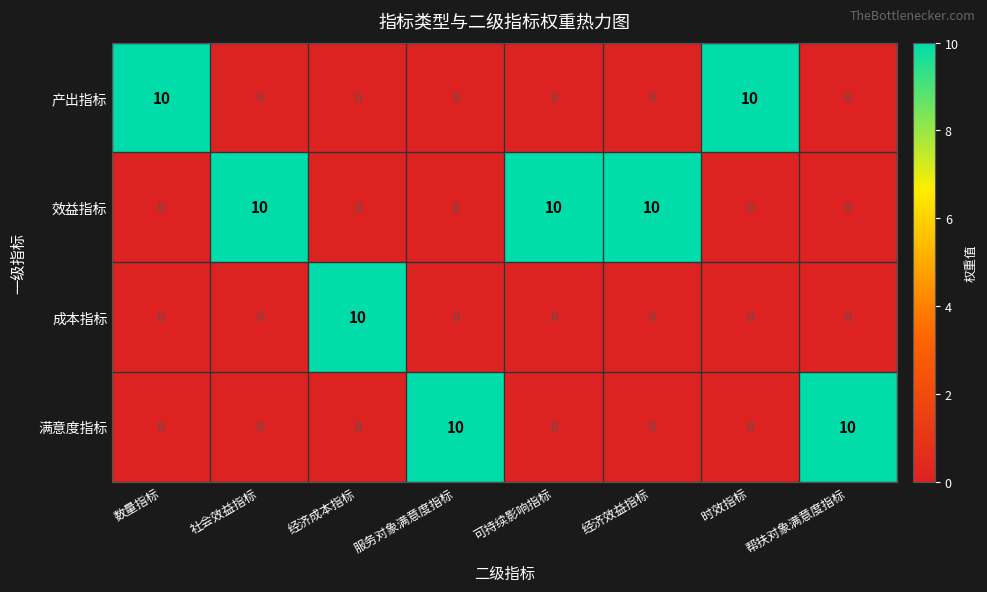

The value of 成本指标 at 社会效益指标 is 5. True or false?

False